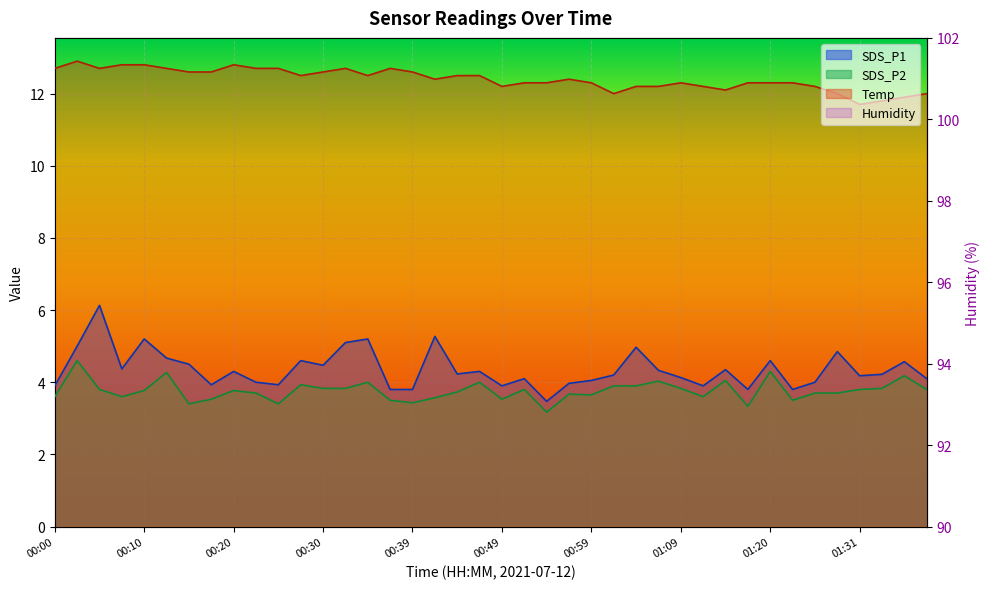

Reading right to left, what are all the values shown in this chart?

SDS_P1: 01:39=4.1	01:36=4.6	01:34=4.2	01:31=4.2	01:28=4.8	01:25=4.0	01:23=3.8	01:20=4.6	01:17=3.8	01:14=4.3	01:11=3.9	01:09=4.1	01:06=4.3	01:04=5.0	01:01=4.2	00:59=4.0	00:56=4.0	00:54=3.5	00:52=4.1	00:49=3.9	00:47=4.3	00:44=4.2	00:42=5.3	00:39=3.8	00:37=3.8	00:35=5.2	00:32=5.1	00:30=4.5	00:27=4.6	00:25=3.9	00:22=4.0	00:20=4.3	00:17=3.9	00:15=4.5	00:13=4.7	00:10=5.2	00:08=4.4	00:05=6.1	00:03=5.0	00:00=3.9
SDS_P2: 01:39=3.8	01:36=4.2	01:34=3.8	01:31=3.8	01:28=3.7	01:25=3.7	01:23=3.5	01:20=4.3	01:17=3.3	01:14=4.0	01:11=3.6	01:09=3.8	01:06=4.0	01:04=3.9	01:01=3.9	00:59=3.6	00:56=3.7	00:54=3.2	00:52=3.8	00:49=3.5	00:47=4.0	00:44=3.7	00:42=3.6	00:39=3.4	00:37=3.5	00:35=4.0	00:32=3.8	00:30=3.8	00:27=3.9	00:25=3.4	00:22=3.7	00:20=3.8	00:17=3.5	00:15=3.4	00:13=4.3	00:10=3.8	00:08=3.6	00:05=3.8	00:03=4.6	00:00=3.6
Temp: 01:39=12.0	01:36=11.9	01:34=11.8	01:31=11.7	01:28=12.0	01:25=12.2	01:23=12.3	01:20=12.3	01:17=12.3	01:14=12.1	01:11=12.2	01:09=12.3	01:06=12.2	01:04=12.2	01:01=12.0	00:59=12.3	00:56=12.4	00:54=12.3	00:52=12.3	00:49=12.2	00:47=12.5	00:44=12.5	00:42=12.4	00:39=12.6	00:37=12.7	00:35=12.5	00:32=12.7	00:30=12.6	00:27=12.5	00:25=12.7	00:22=12.7	00:20=12.8	00:17=12.6	00:15=12.6	00:13=12.7	00:10=12.8	00:08=12.8	00:05=12.7	00:03=12.9	00:00=12.7